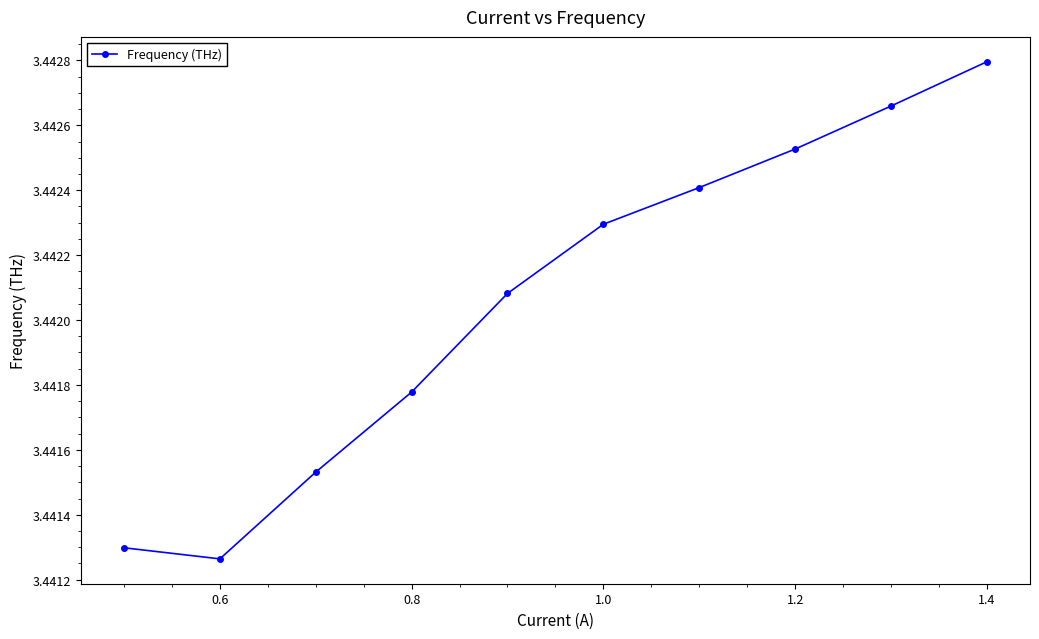

How many points are lower than both their immediate neighbors (excluding endpoints)?

1